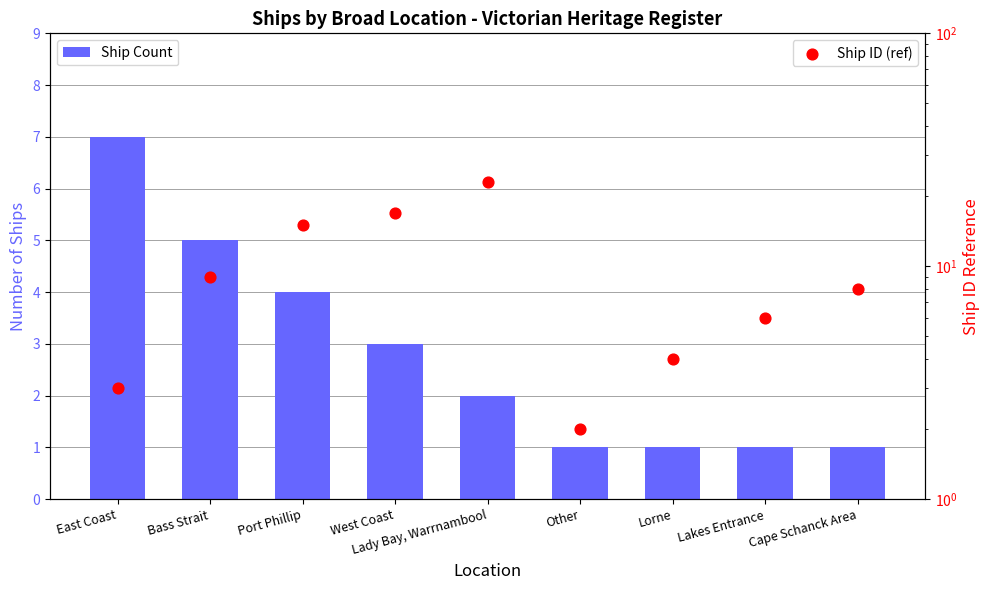

Is the value of Ship Count at Lady Bay, Warrnambool greater than the value of Ship ID (ref) at Lakes Entrance?

No